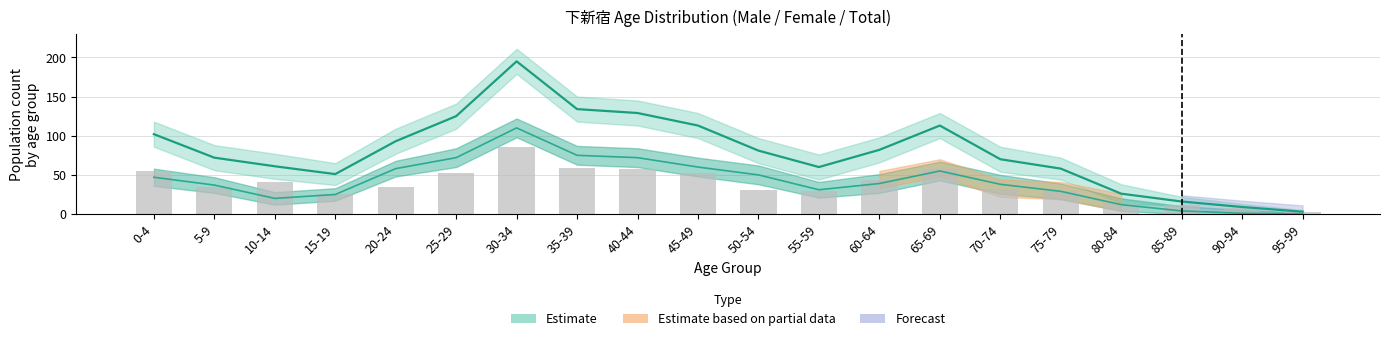

How many series are shown in this chart?

3